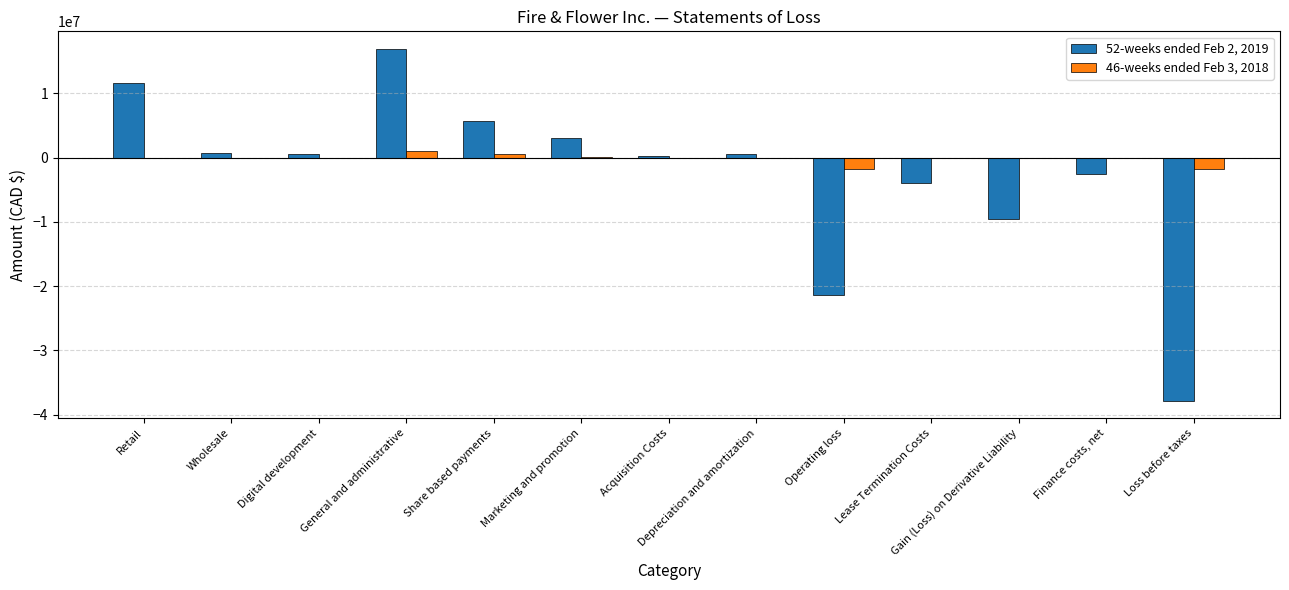

At which category does the chart reach its peak across all series?

General and administrative